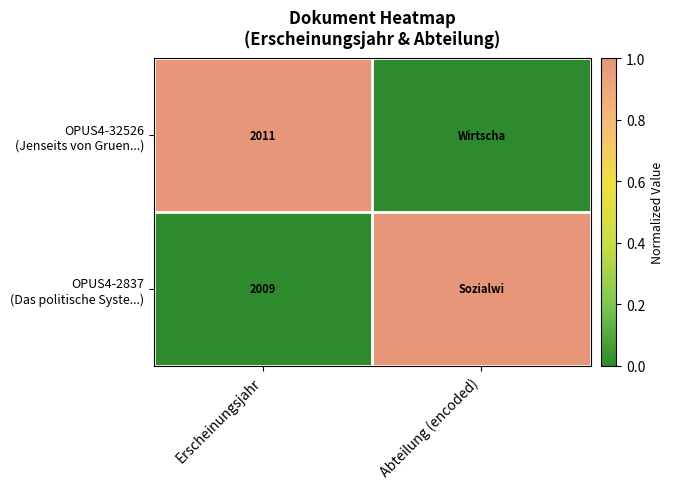

What is the total value across all series at Erscheinungsjahr?

4020